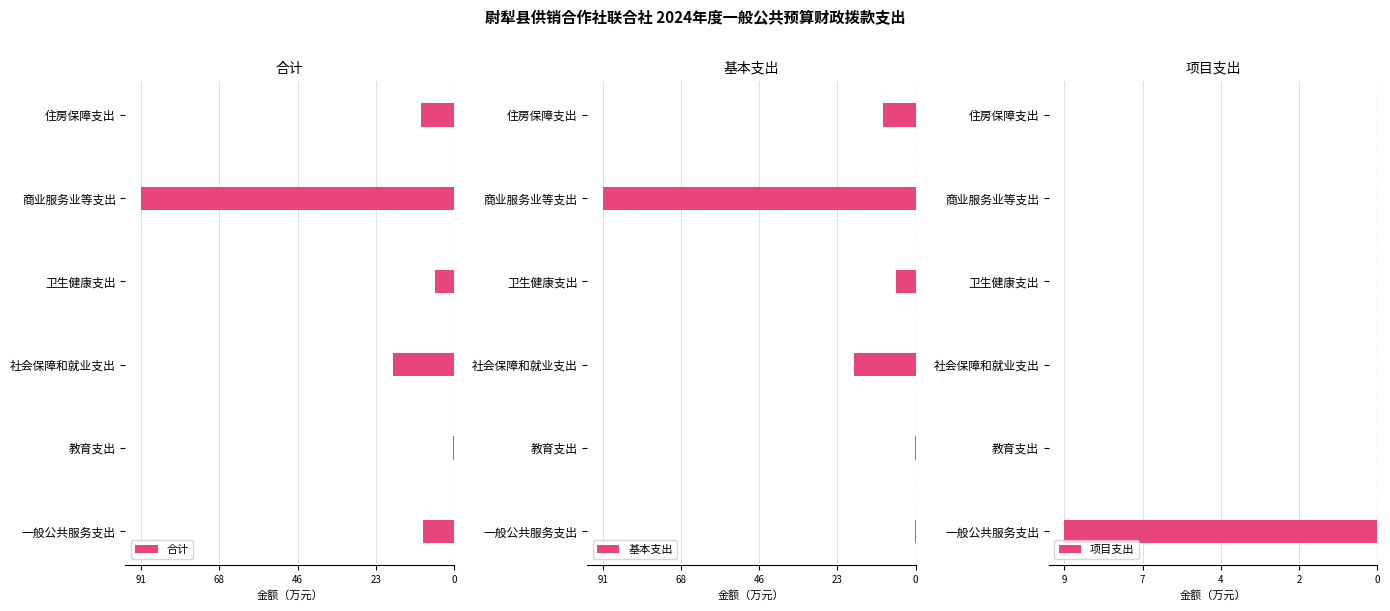

True or false: 项目支出 has a value of -4.5 at 住房保障支出.

False